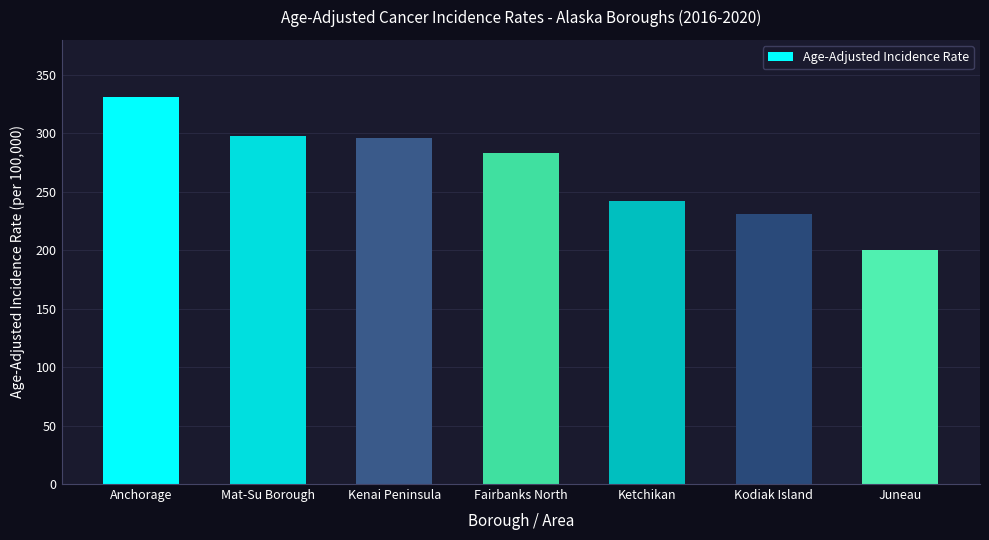

Approximately how many times larger is the value at Ketchikan compared to Mat-Su Borough?

0.8